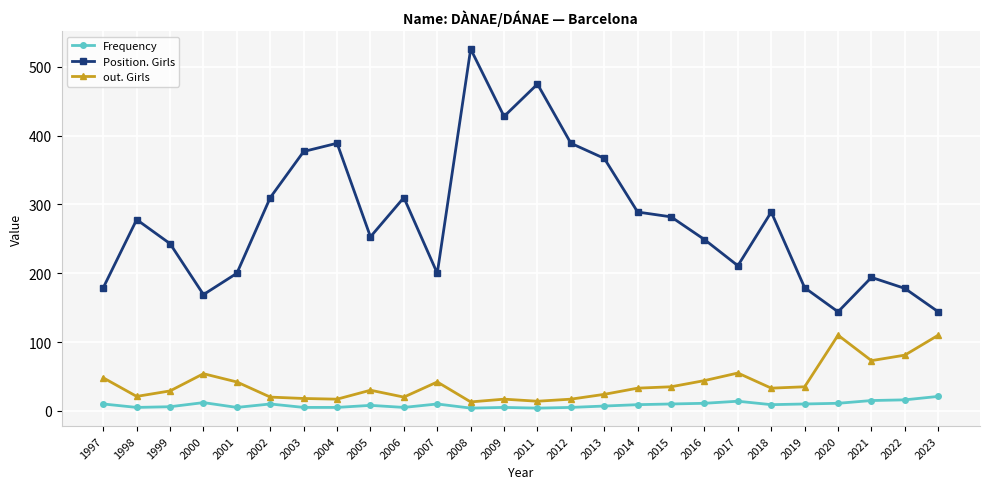

At which category does out. Girls reach its first local peak?

2000